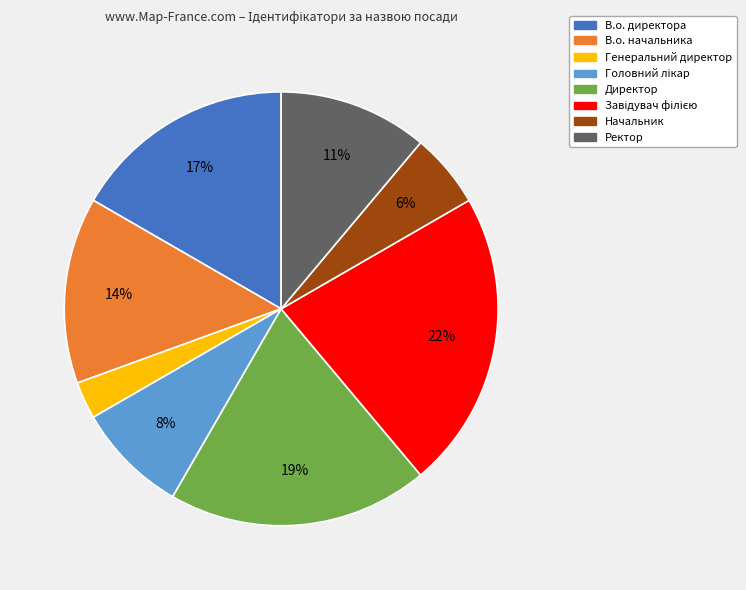

How many segments does this pie chart have?

8